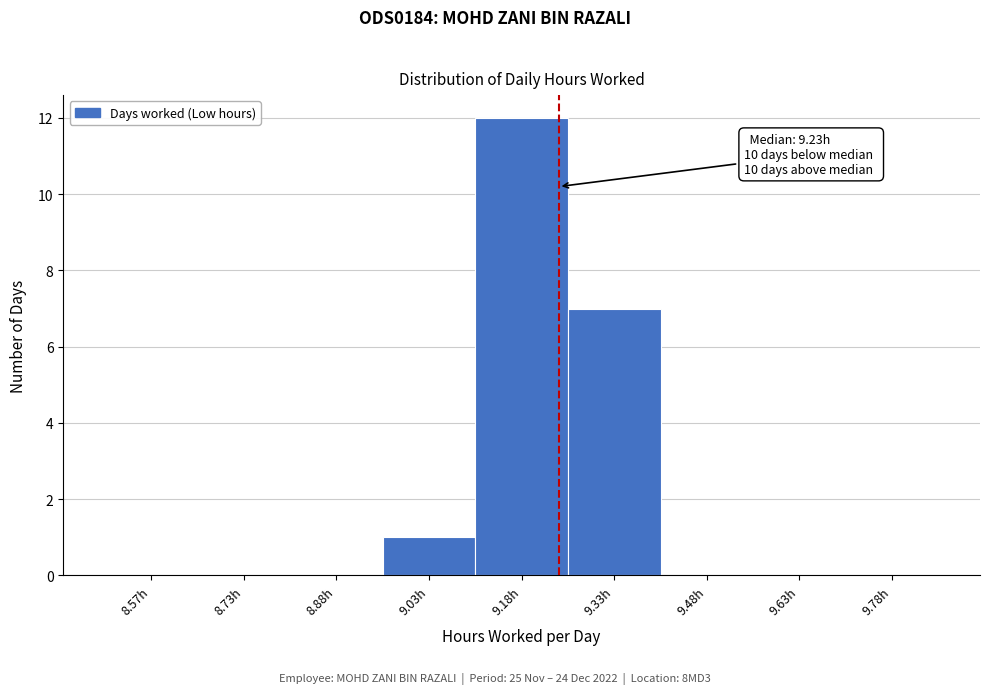

Over which range of the x-axis is the bar tallest?

9.10 to 9.25